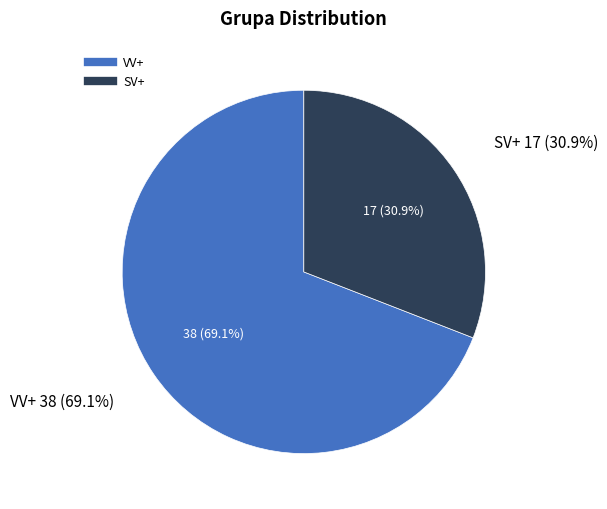

Do VV+ and SV+ together represent more than half of the pie?

Yes